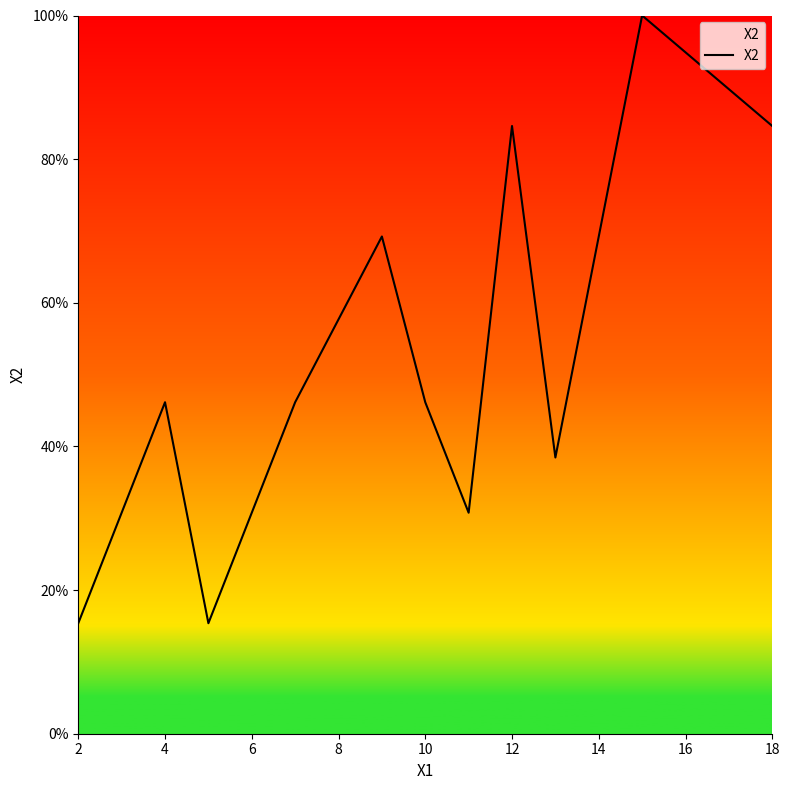

What is the difference between the maximum and minimum values?

84.6